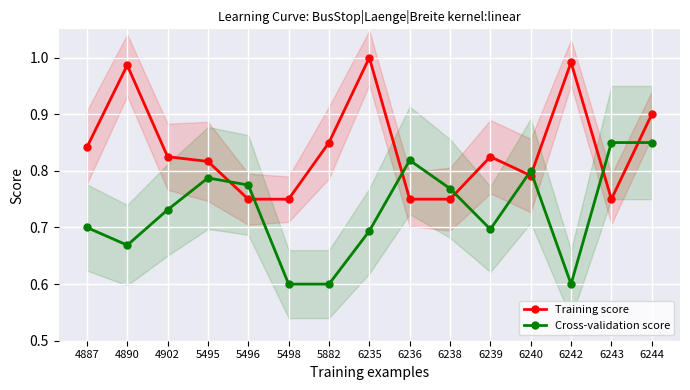

What is the value of the Training score point at the 11th from the left?

0.8